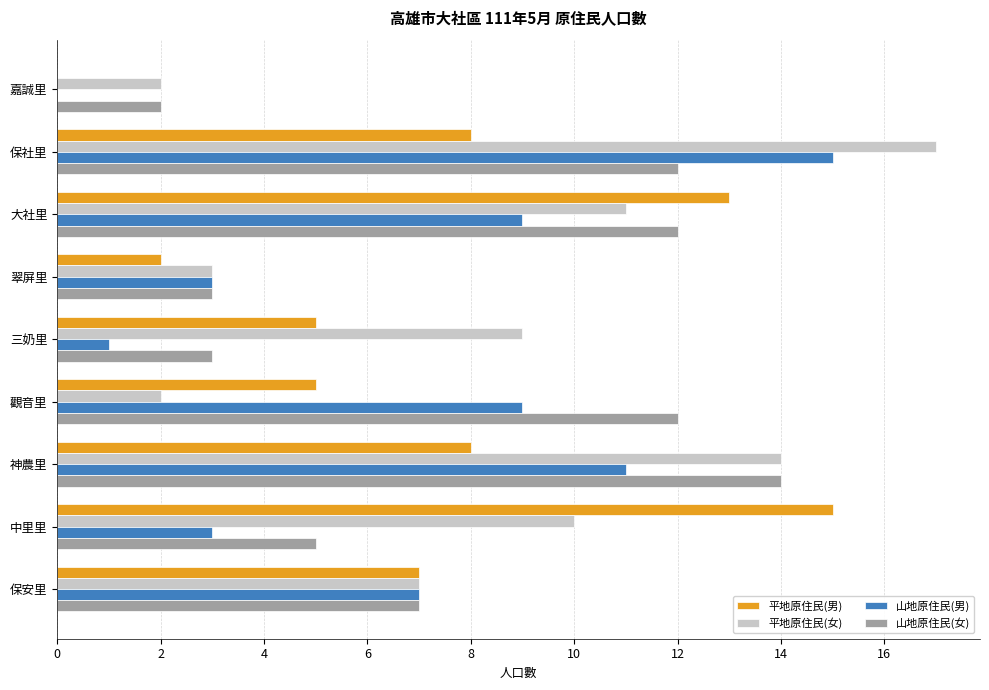

The value of 平地原住民(女) at 中里里 is 10. True or false?

True